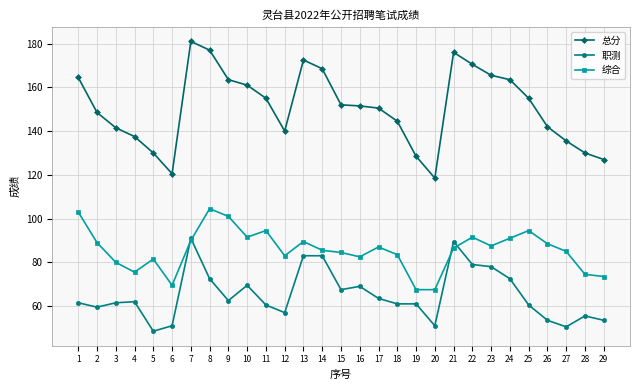

True or false: 总分 has more than 1 points higher than both neighbors.

True